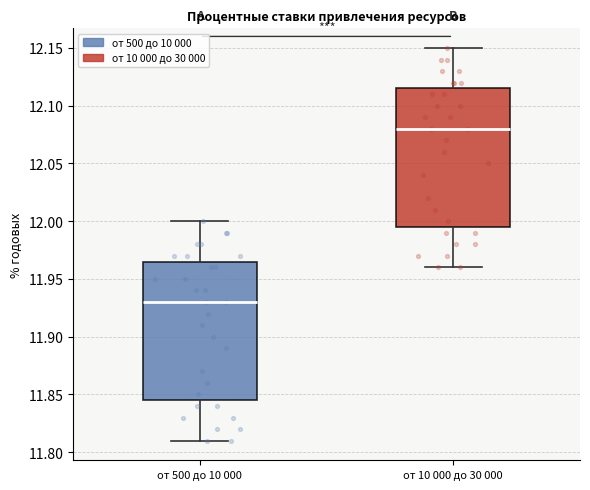

Where is the upper edge of the box for от 10 000 до 30 000 on the y-axis? The values are not printed on the chart, so give them approximately, as read against the axis.

12.115